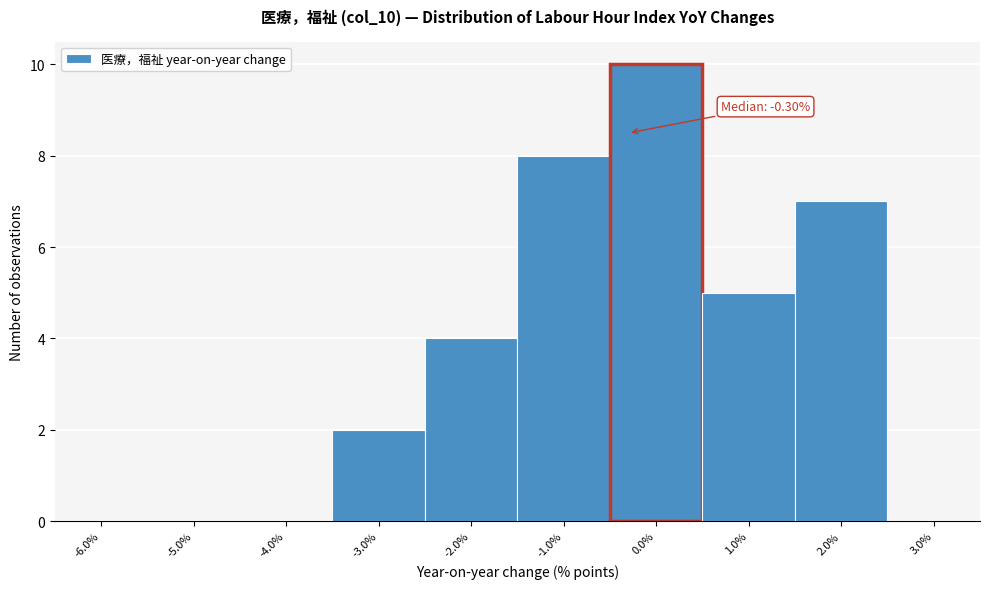

Over which range of the x-axis is the bar tallest?

-0.5 to 0.5